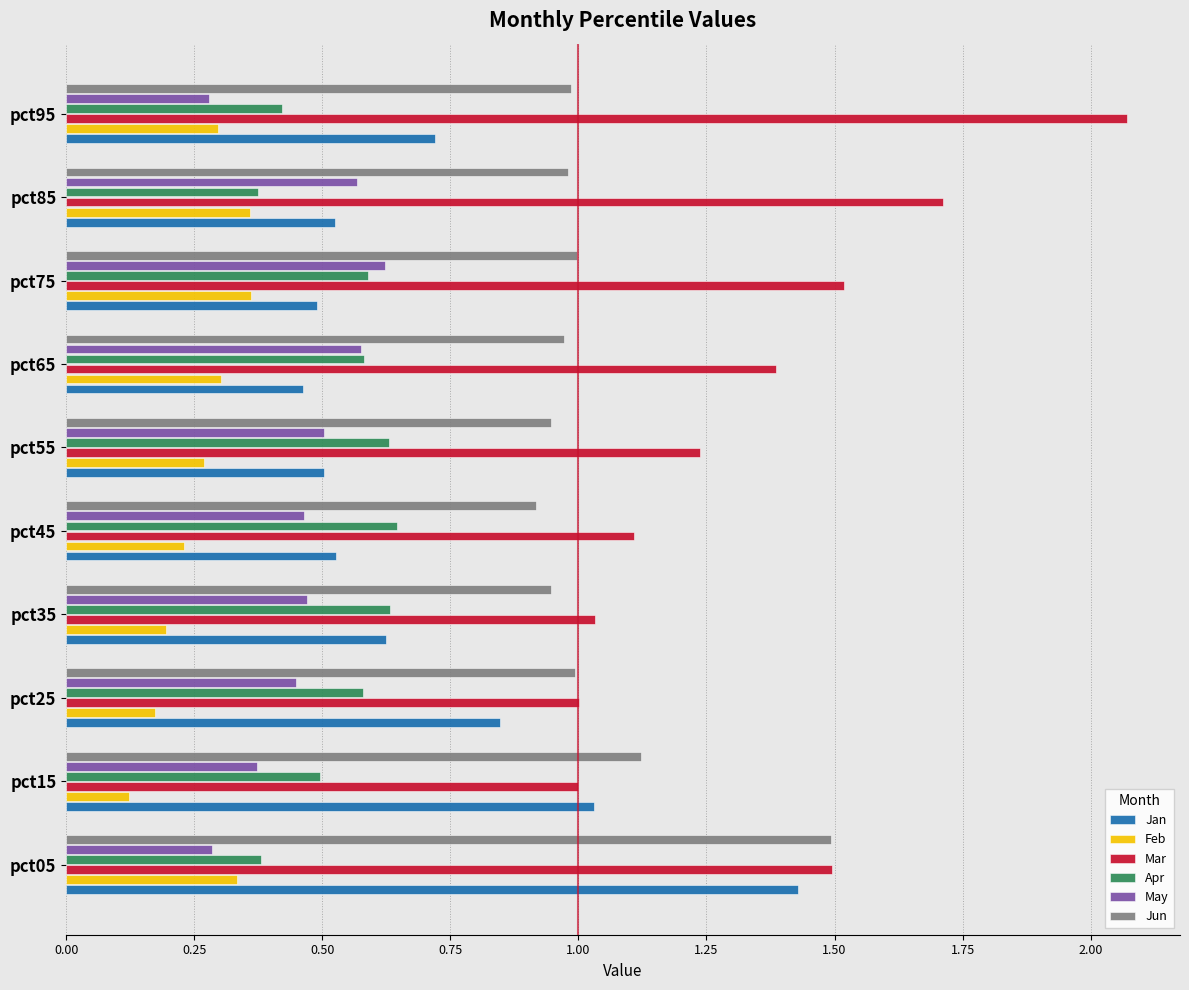

Which label corresponds to the largest value in the chart?

pct95